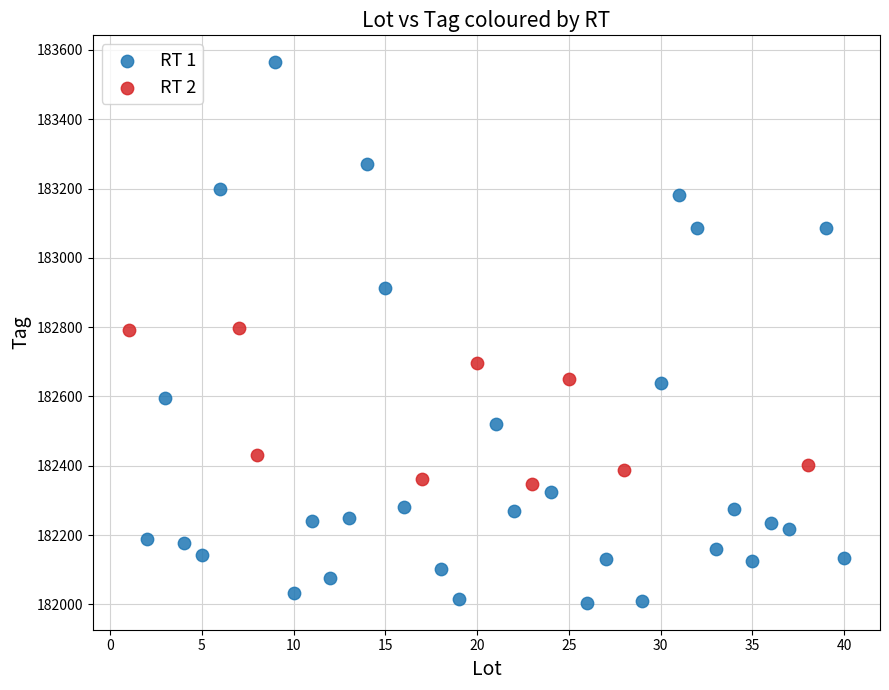

Which series reaches the minimum Y coordinate?

RT 1